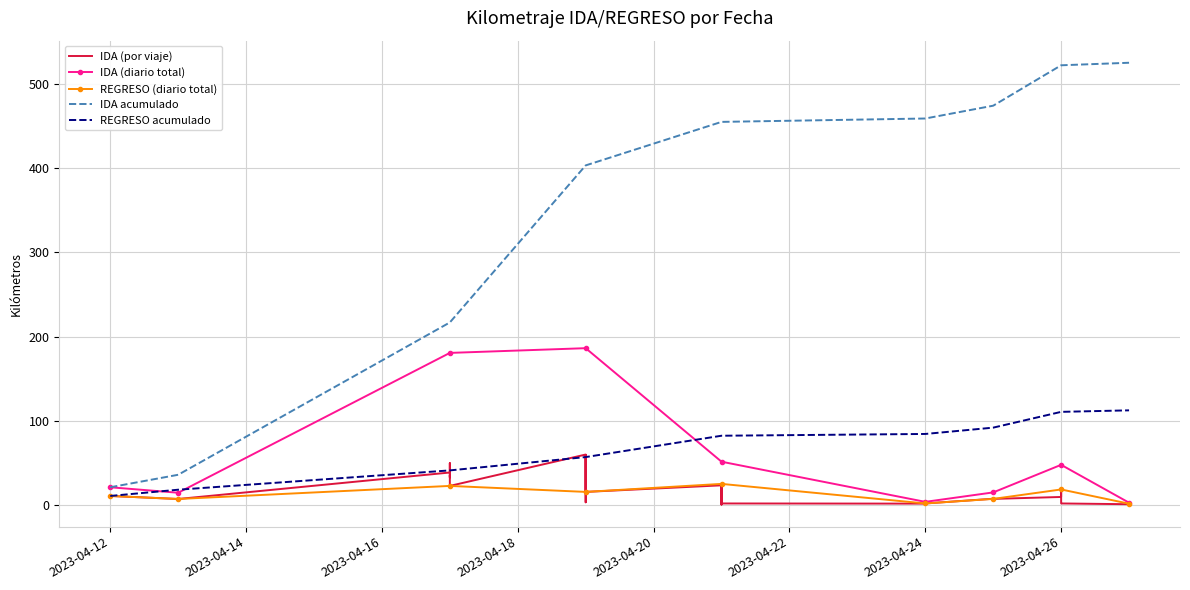

List the labels in order of value, smallest first.

2023-04-21, 2023-04-27, 2023-04-27, 2023-04-21, 2023-04-24, 2023-04-21, 2023-04-24, 2023-04-26, 2023-04-26, 2023-04-19, 2023-04-13, 2023-04-13, 2023-04-25, 2023-04-25, 2023-04-26, 2023-04-12, 2023-04-12, 2023-04-19, 2023-04-26, 2023-04-26, 2023-04-17, 2023-04-21, 2023-04-21, 2023-04-17, 2023-04-17, 2023-04-17, 2023-04-19, 2023-04-17, 2023-04-19, 2023-04-19